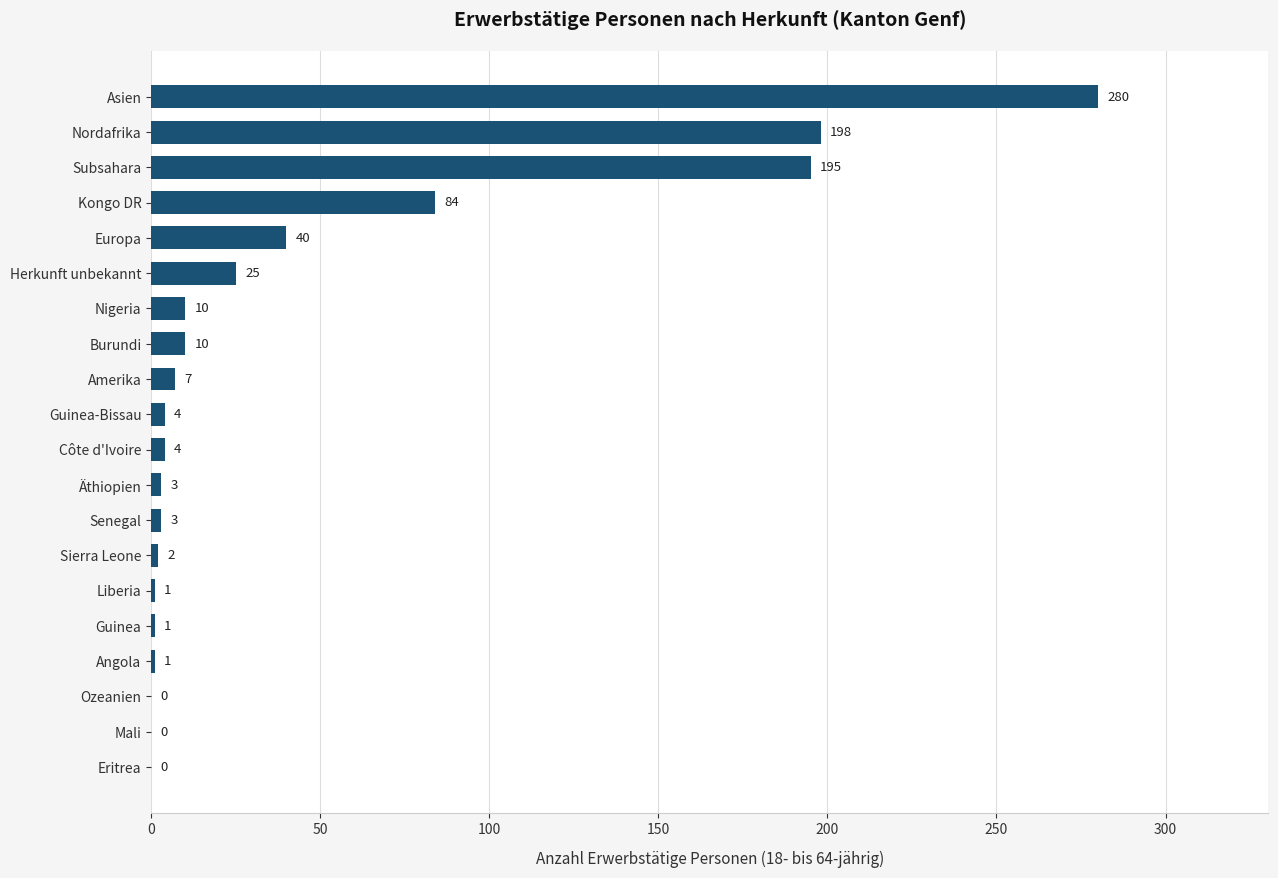

Reading top to bottom, extract all data points from this chart.

Asien=280	Nordafrika=198	Subsahara=195	Kongo DR=84	Europa=40	Herkunft unbekannt=25	Nigeria=10	Burundi=10	Amerika=7	Guinea-Bissau=4	Côte d'Ivoire=4	Äthiopien=3	Senegal=3	Sierra Leone=2	Liberia=1	Guinea=1	Angola=1	Ozeanien=0	Mali=0	Eritrea=0